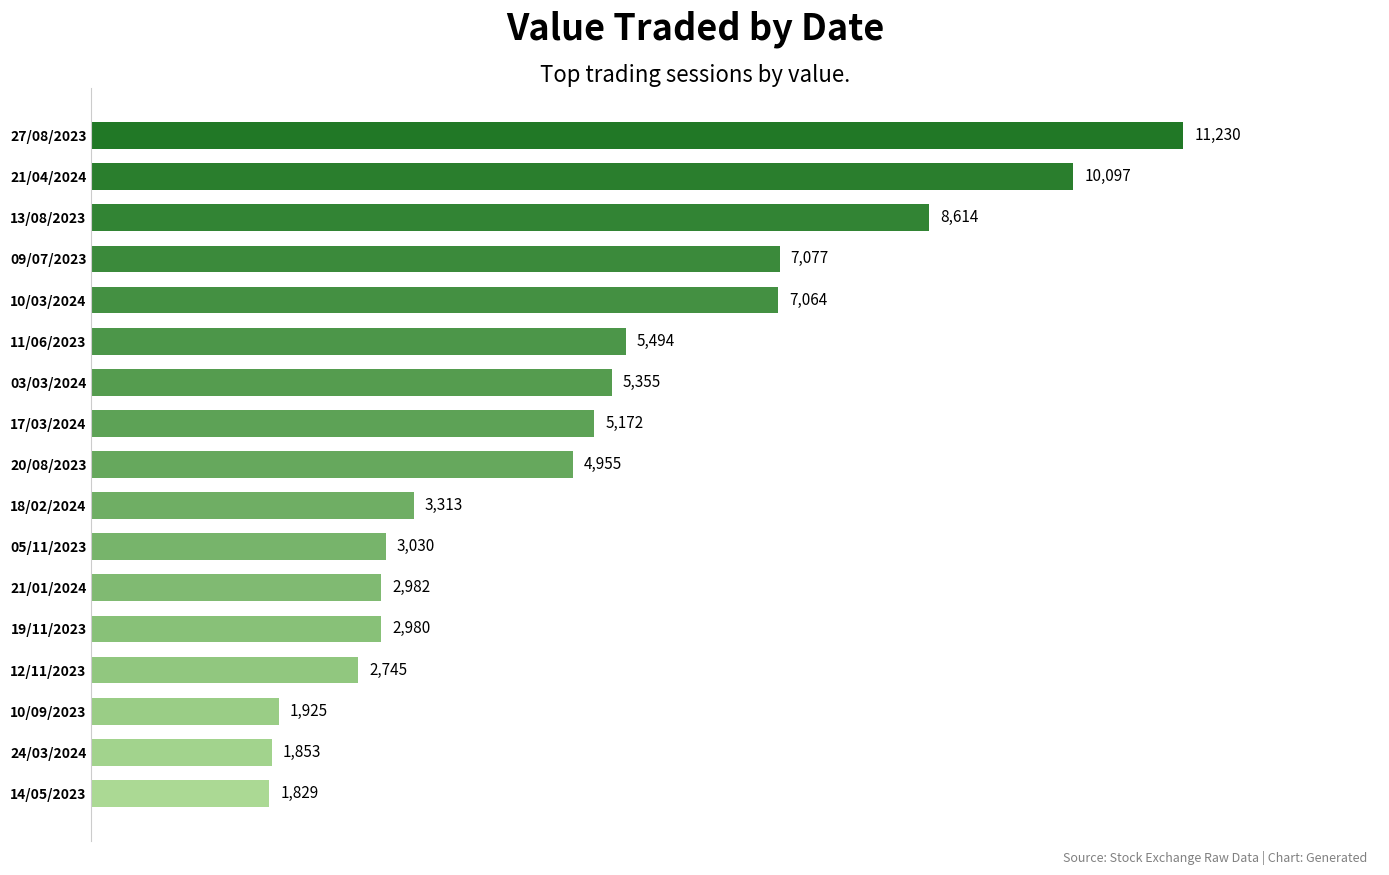

Rank the categories by value from highest to lowest.

27/08/2023, 21/04/2024, 13/08/2023, 09/07/2023, 10/03/2024, 11/06/2023, 03/03/2024, 17/03/2024, 20/08/2023, 18/02/2024, 05/11/2023, 21/01/2024, 19/11/2023, 12/11/2023, 10/09/2023, 24/03/2024, 14/05/2023